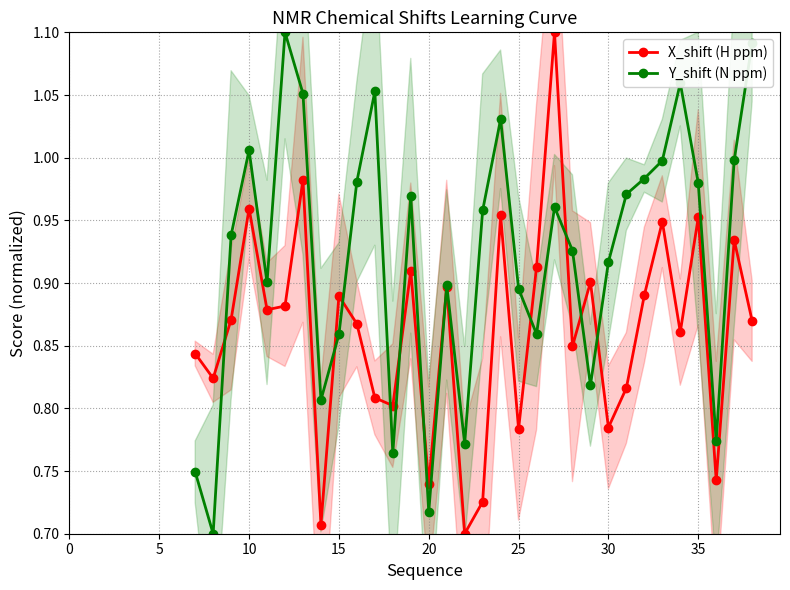

Is this an area chart (filled region under the line)?

No